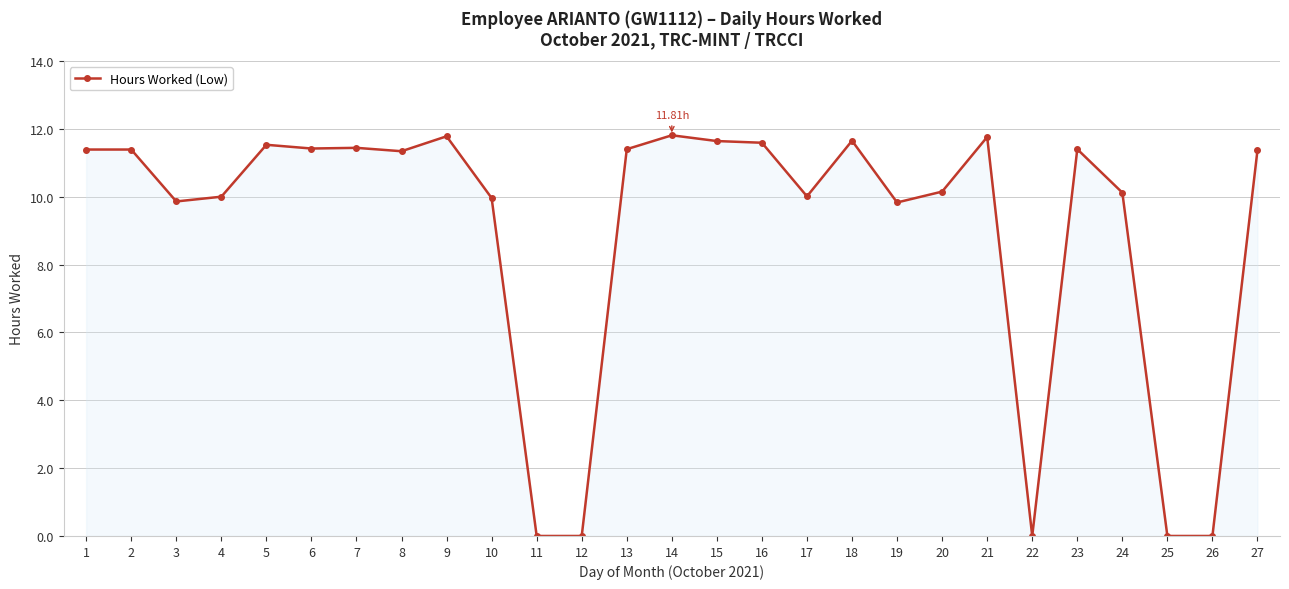

Between 11 and 10, which is larger?

10